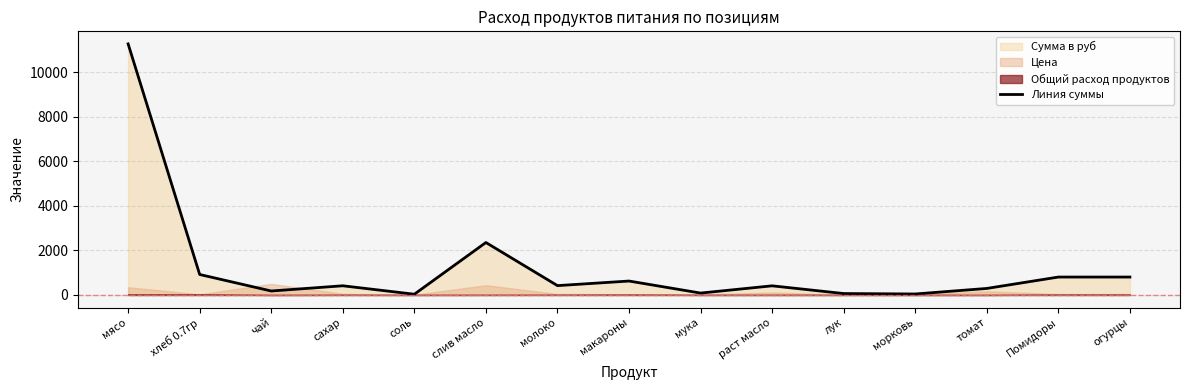

What is the average value?

1249.4